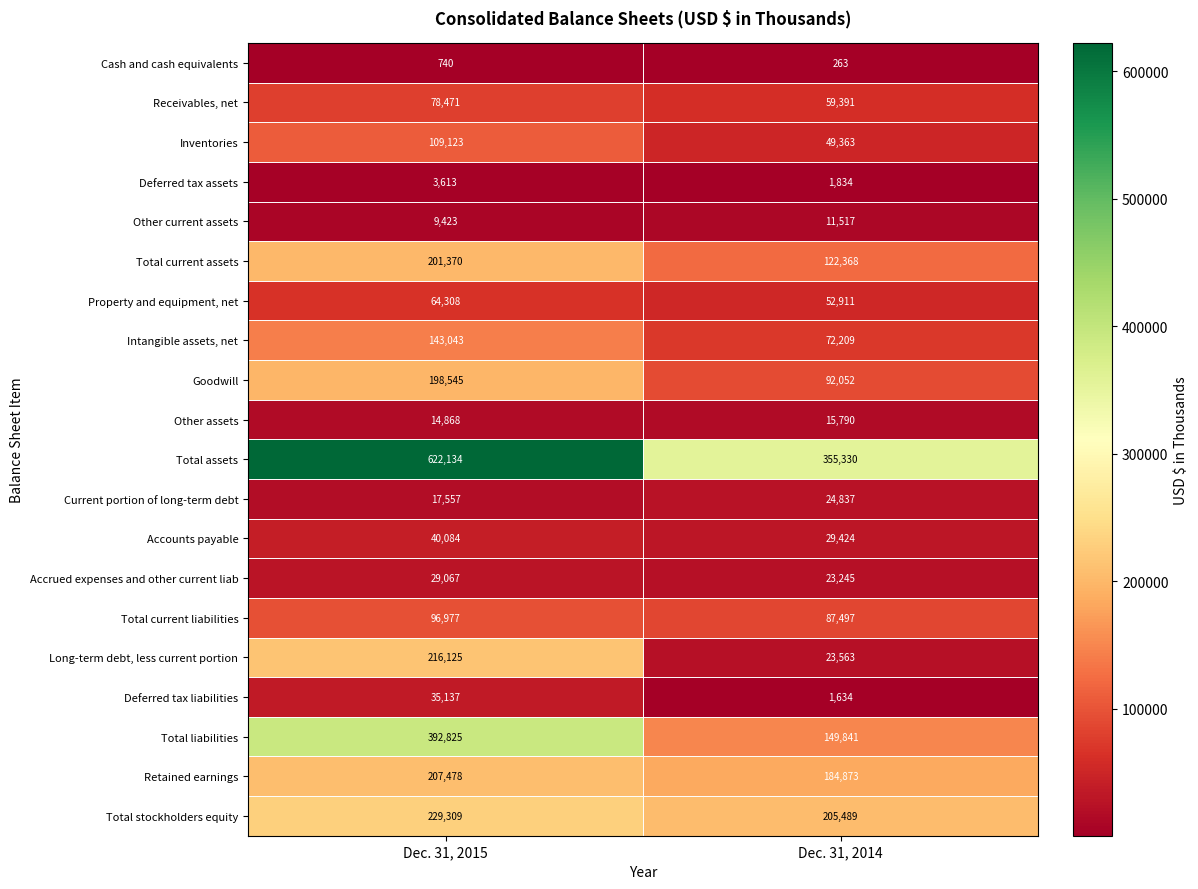

Which series has the largest total across all categories?

Total assets